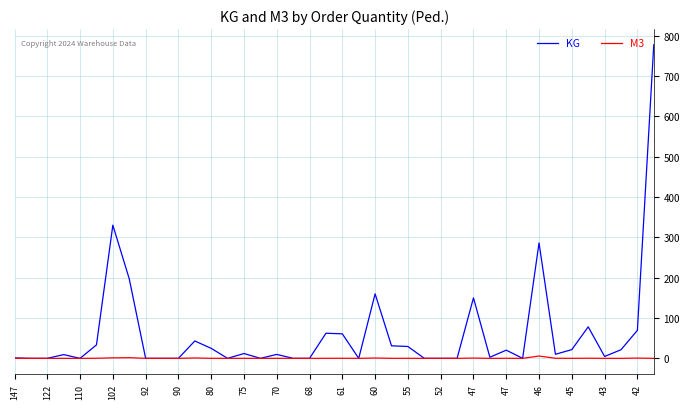

Which series has the largest total across all categories?

KG